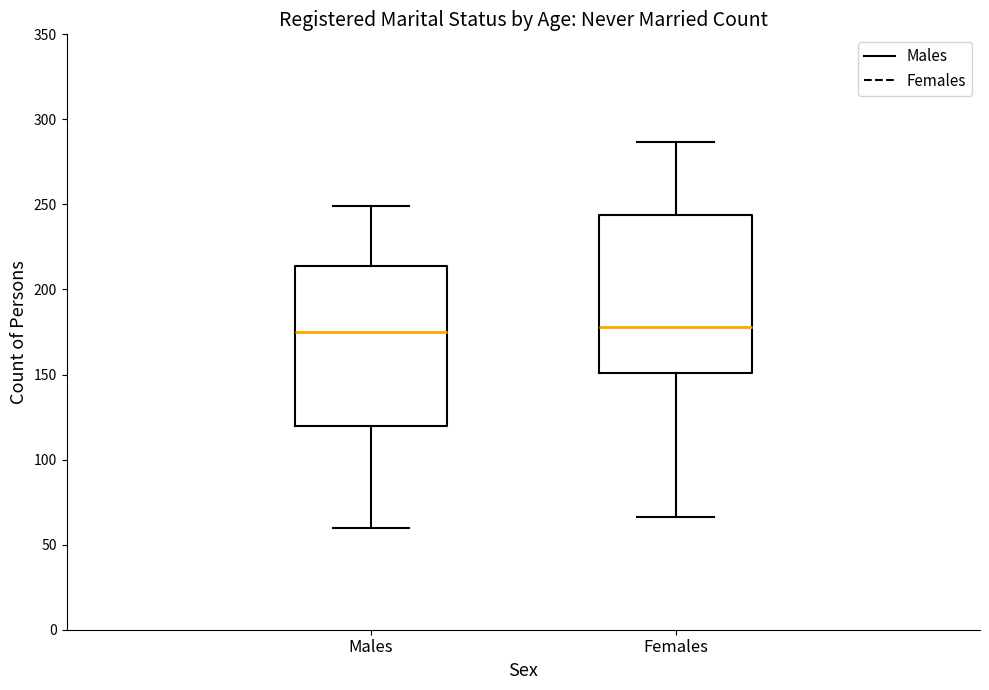

Reading left to right, transcribe this box plot: for each box, give where its median line is, the range the box spans, and where its two whiskers end, as read against the y-axis. The values are not printed on the chart, so give them approximately, as read against the axis.

Males: median 175, box 120 to 215, whiskers 60 to 250
Females: median 180, box 150 to 245, whiskers 65 to 285